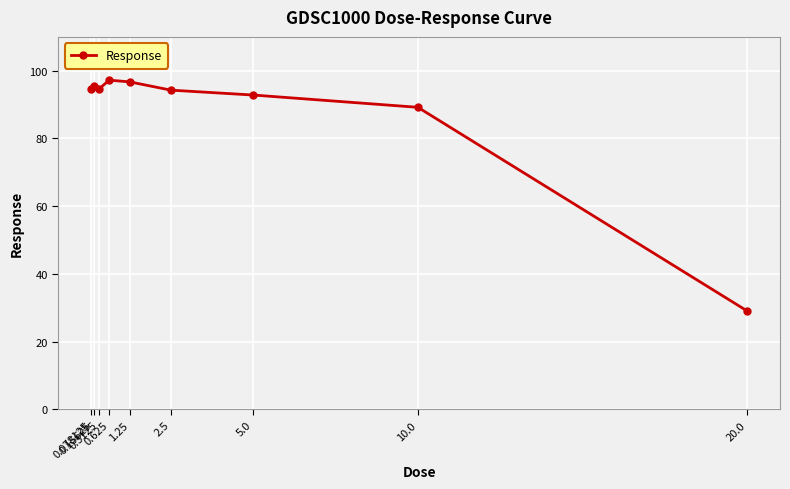

True or false: the data shows 89.2 at 10.0.

True